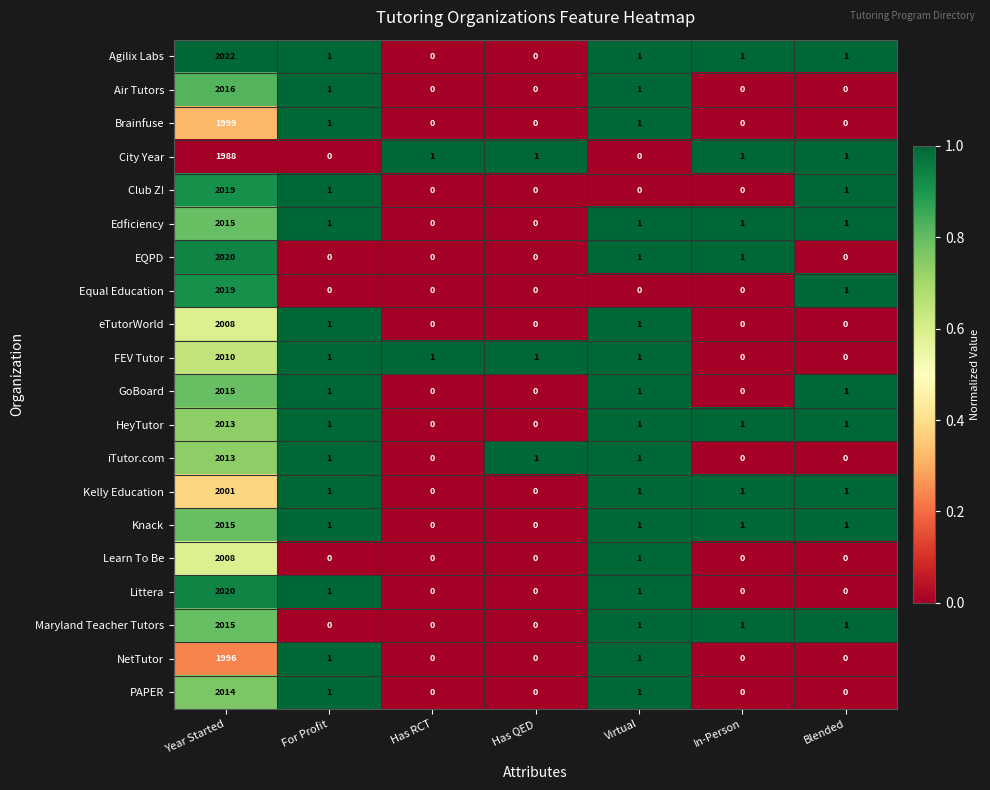

What is the sum of the iTutor.com values at In-Person and Year Started?

2013